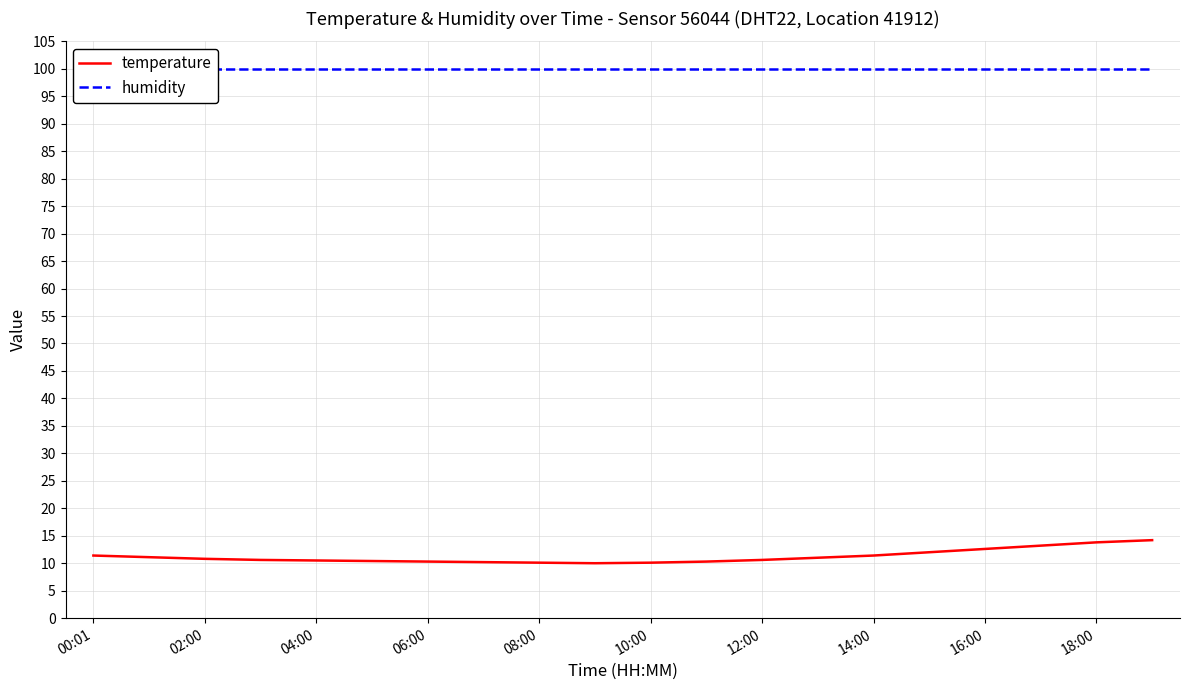

Which label corresponds to the largest value in the chart?

00:01